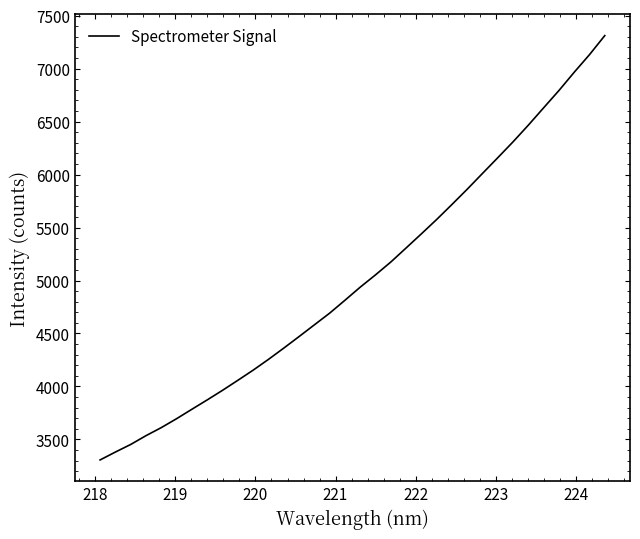

What is the difference between the maximum and minimum values?

4004.9